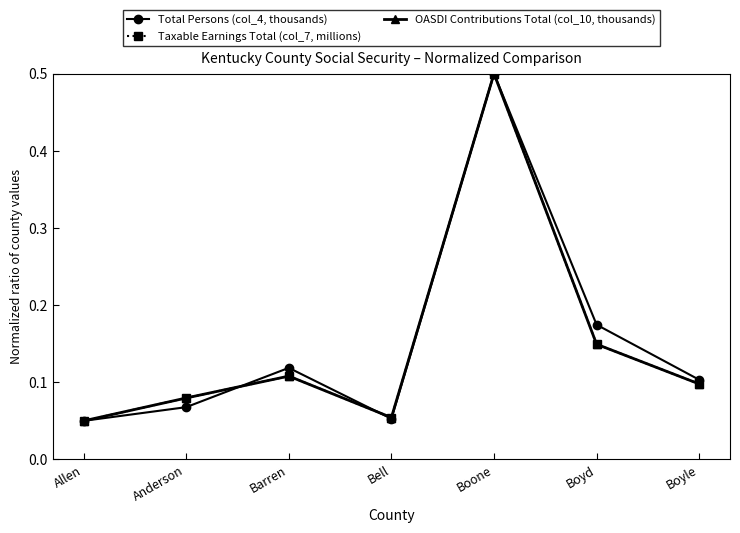

Between Boyd and Boyle, which series saw the biggest shift?

Total Persons (col_4, thousands)